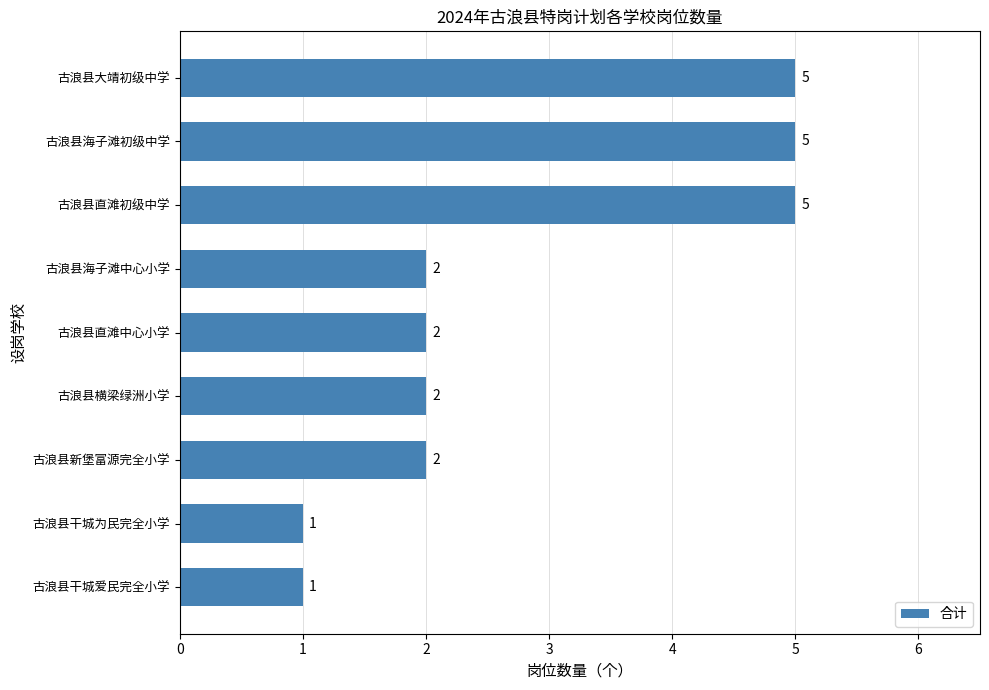

Count the number of categories in the chart.

9